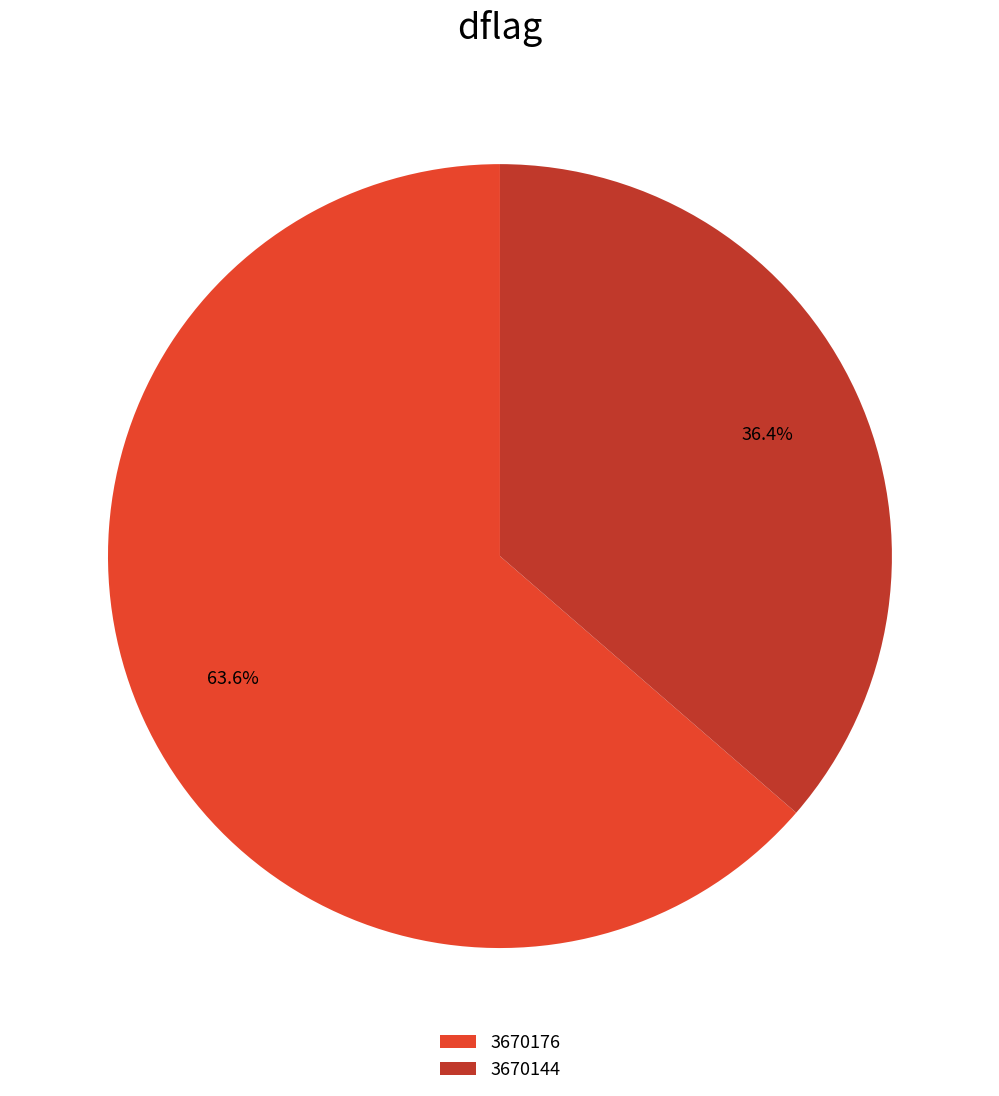

The 3670176 slice represents 76% of the pie. True or false?

False